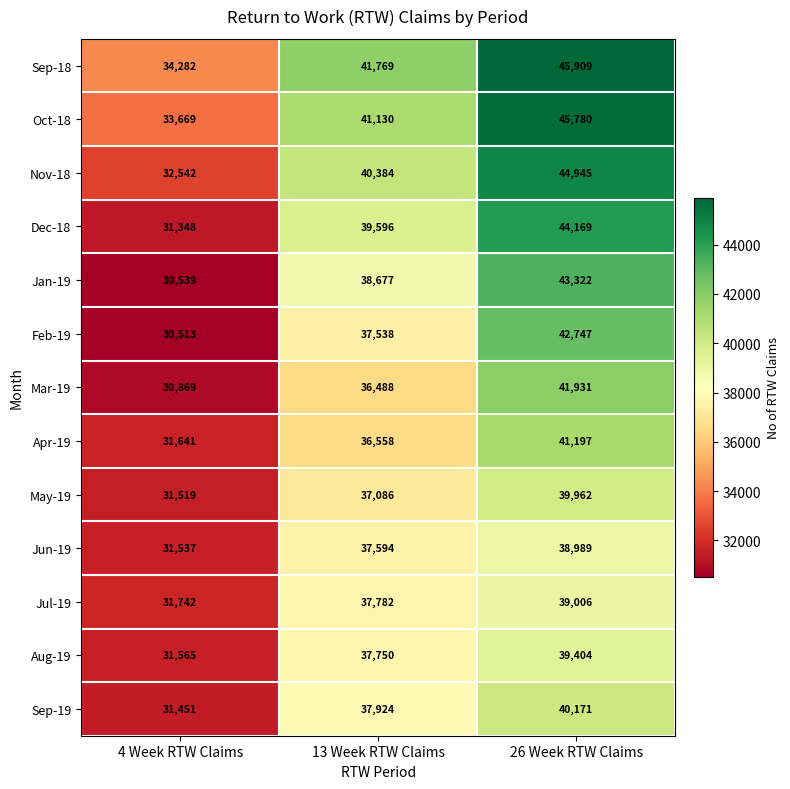

The Mar-19 series shows 7463 at 13 Week RTW Claims. True or false?

False